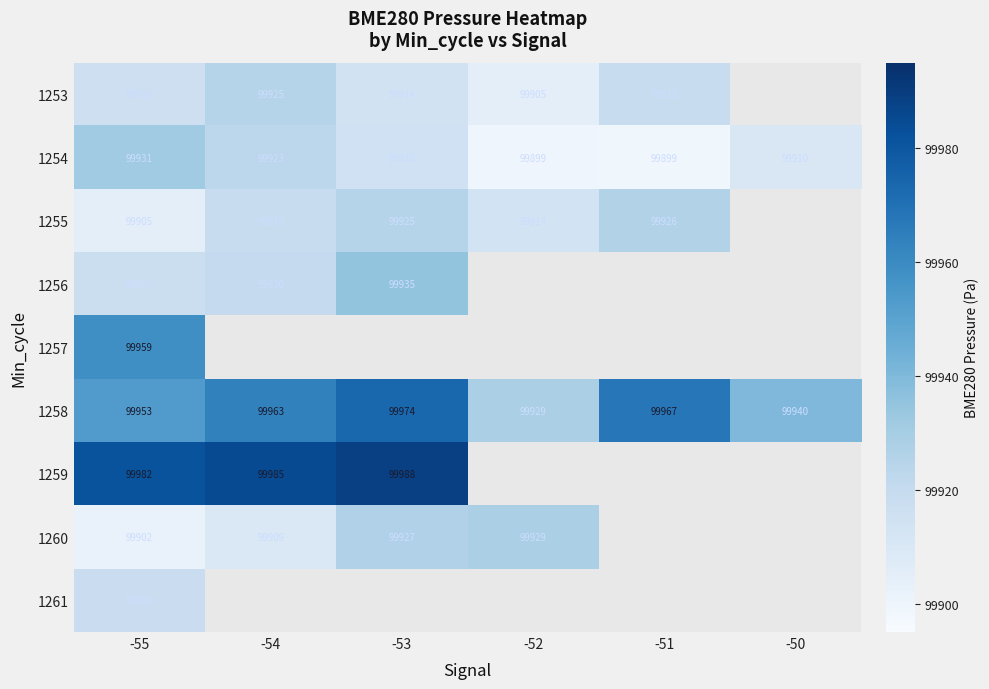

At how many categories does at least one series exceed 99975?

3